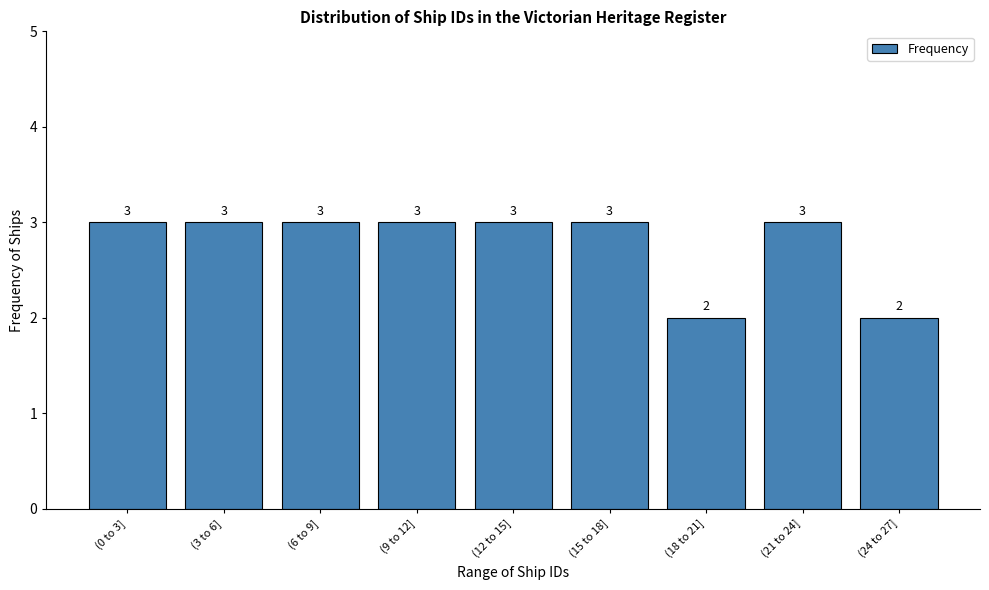

Reading right to left, what are all the values shown in this chart?

(24 to 27]=2	(21 to 24]=3	(18 to 21]=2	(15 to 18]=3	(12 to 15]=3	(9 to 12]=3	(6 to 9]=3	(3 to 6]=3	(0 to 3]=3